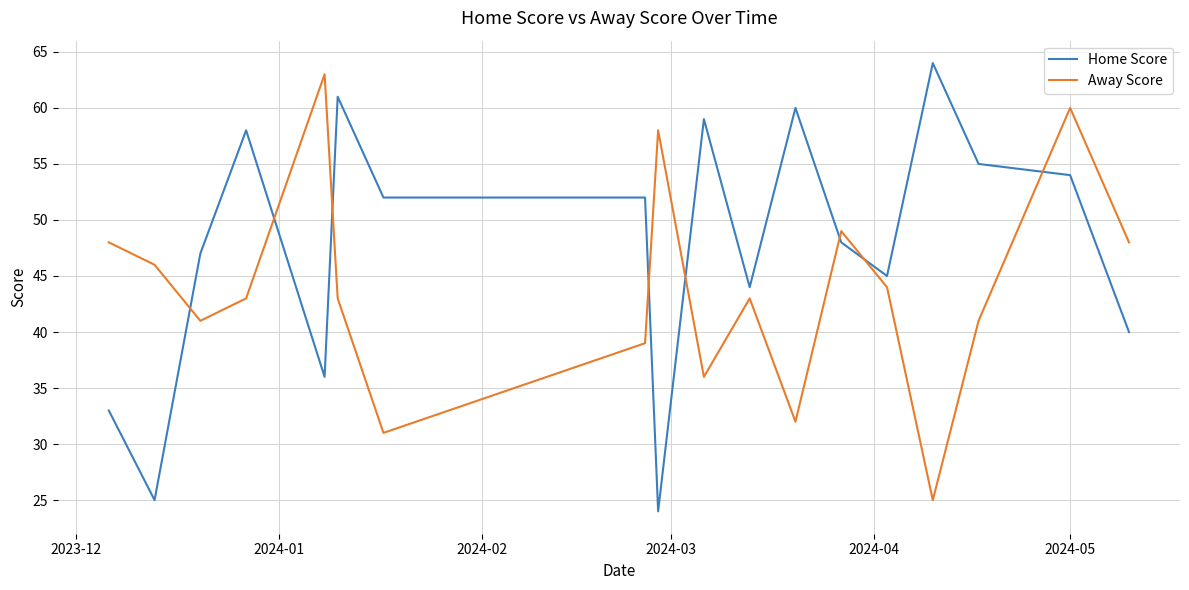

True or false: Home Score has more than 1 interior local peaks.

True